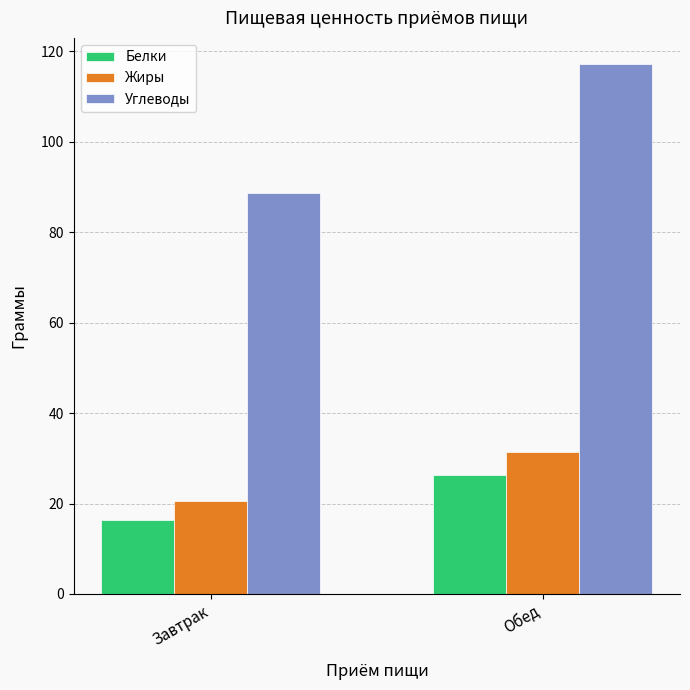

What is the difference between the highest and lowest values at Завтрак?

72.2